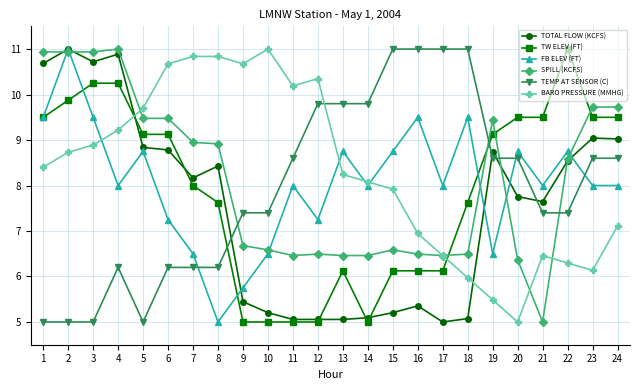

What is the spread (max minus min) of values at 18?

5.9